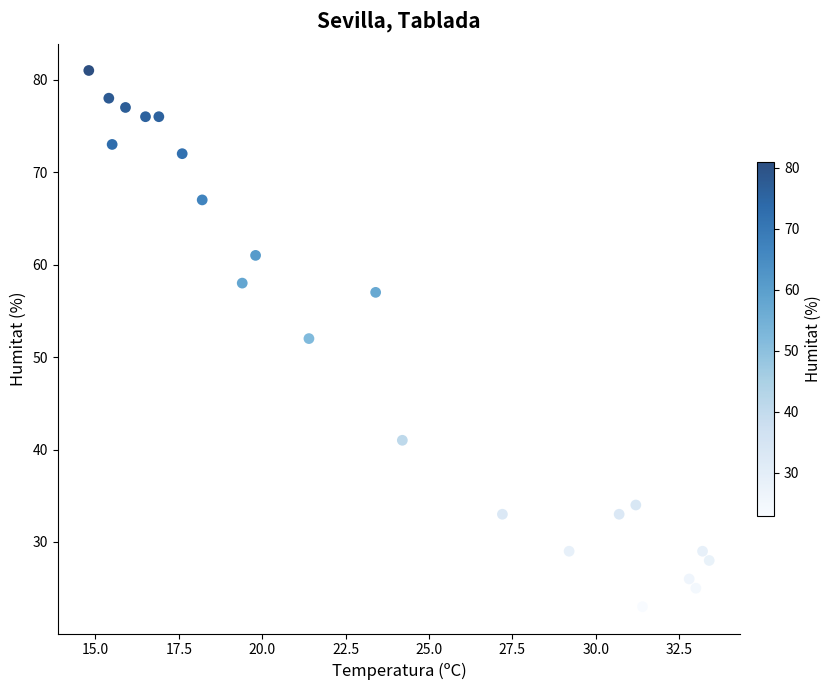

What is the range of Y values (max minus min)?

58